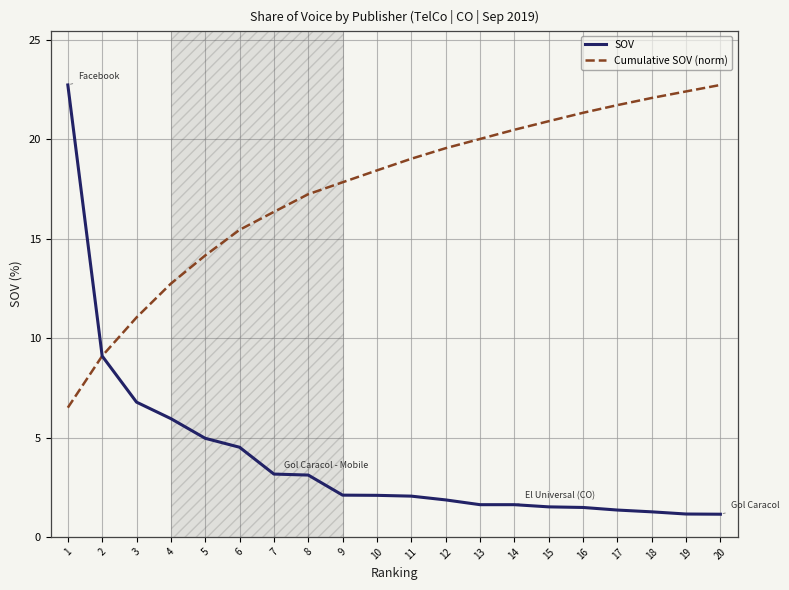

True or false: Cumulative SOV (norm) has more than 2 points higher than both neighbors.

False